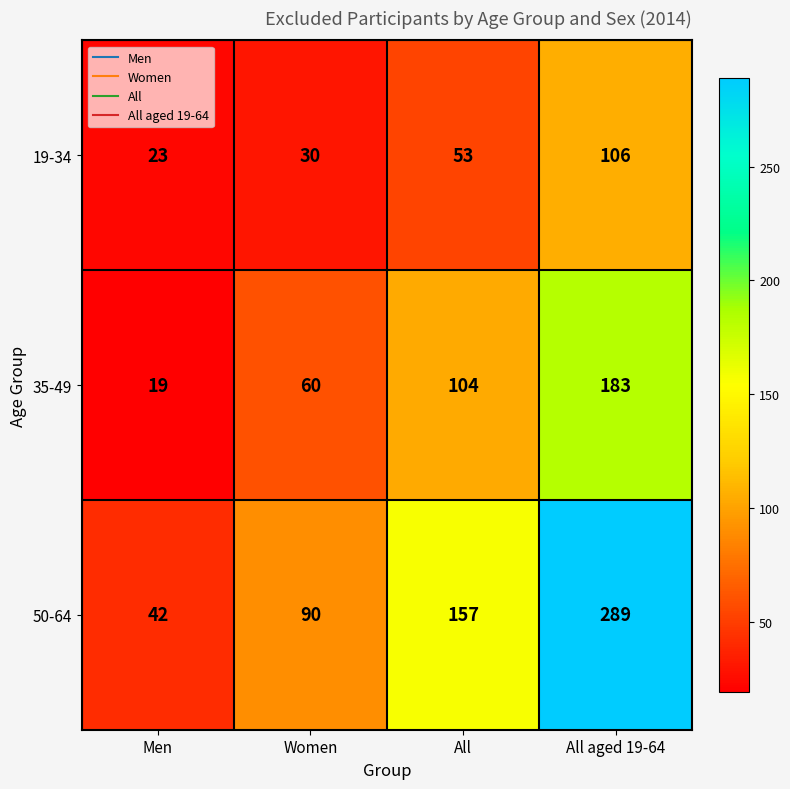

Reading left to right, what are all the values shown in this chart?

19-34: Men=23	Women=30	All=53	All aged 19-64=106
35-49: Men=19	Women=60	All=104	All aged 19-64=183
50-64: Men=42	Women=90	All=157	All aged 19-64=289